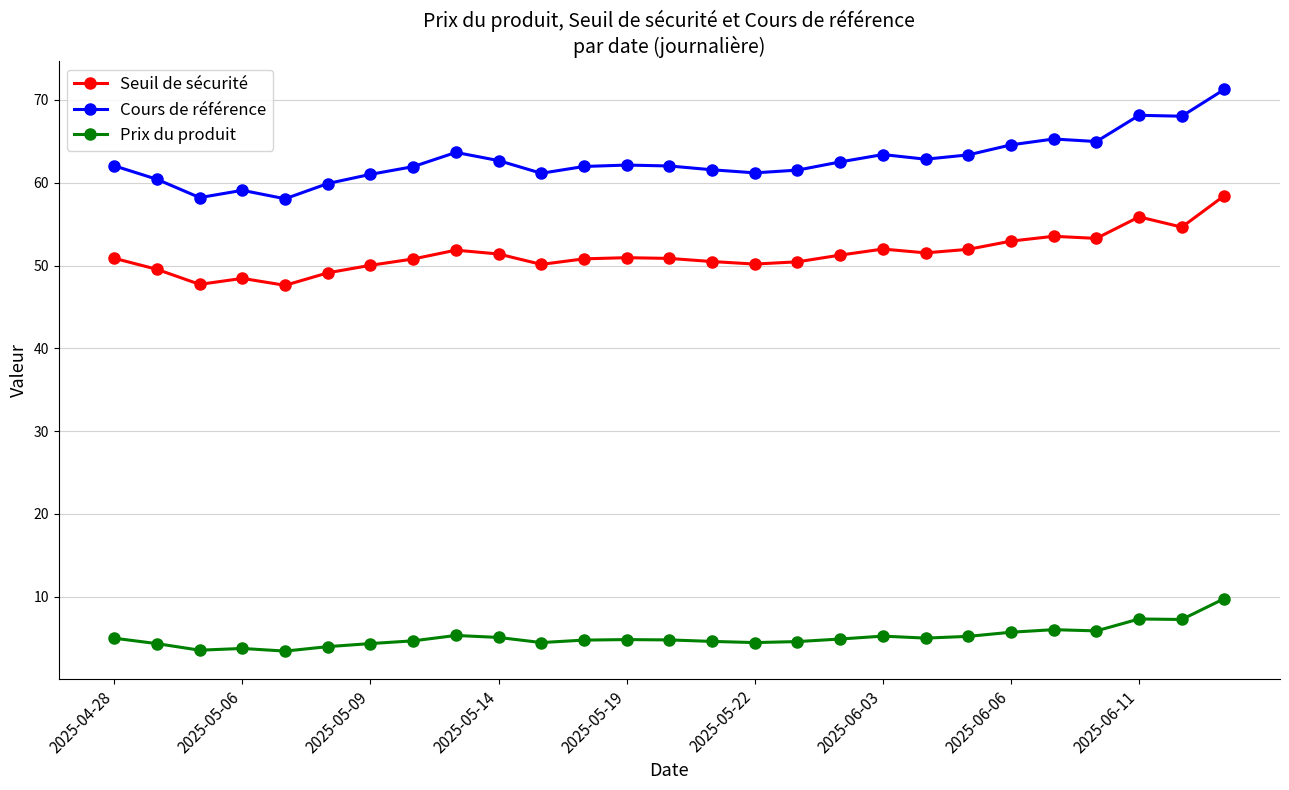

True or false: Seuil de sécurité and Prix du produit intersect in this chart.

False